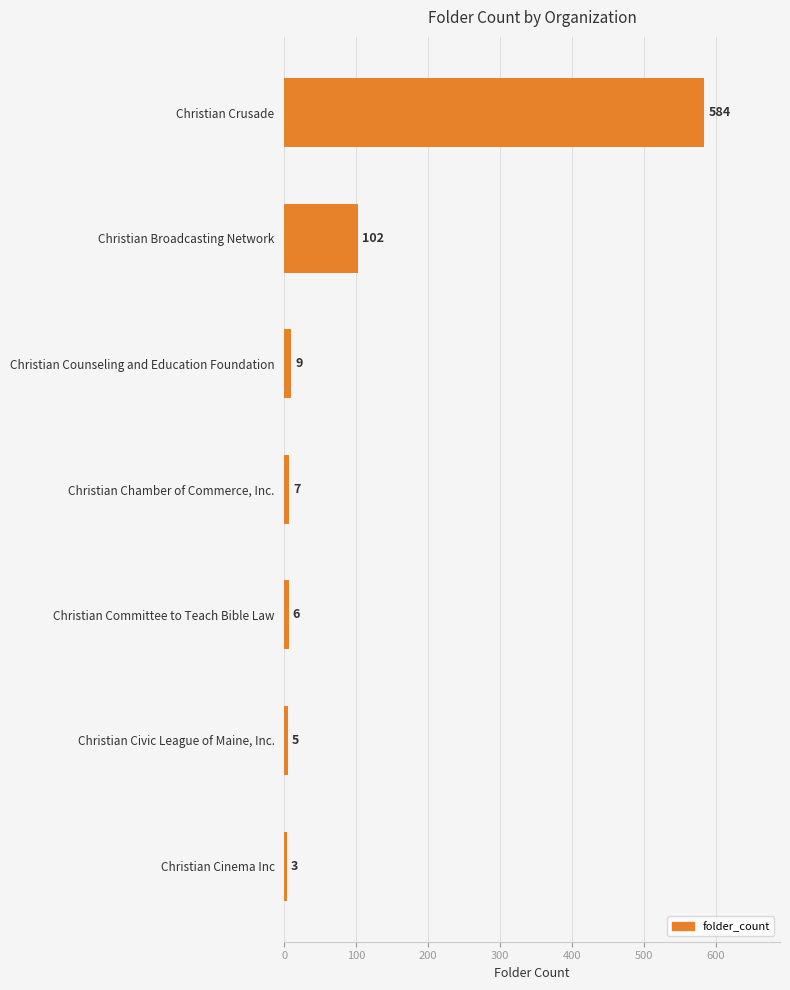

Reading bottom to top, list all the values displayed in this chart.

Christian Cinema Inc=3	Christian Civic League of Maine, Inc.=5	Christian Committee to Teach Bible Law=6	Christian Chamber of Commerce, Inc.=7	Christian Counseling and Education Foundation=9	Christian Broadcasting Network=102	Christian Crusade=584